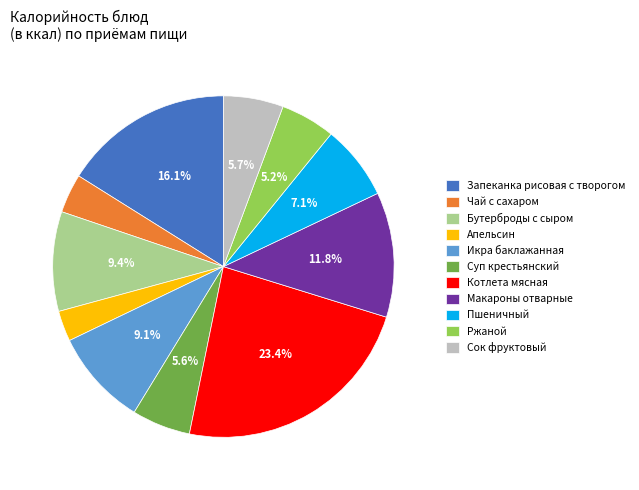

How many slices are in this pie chart?

11